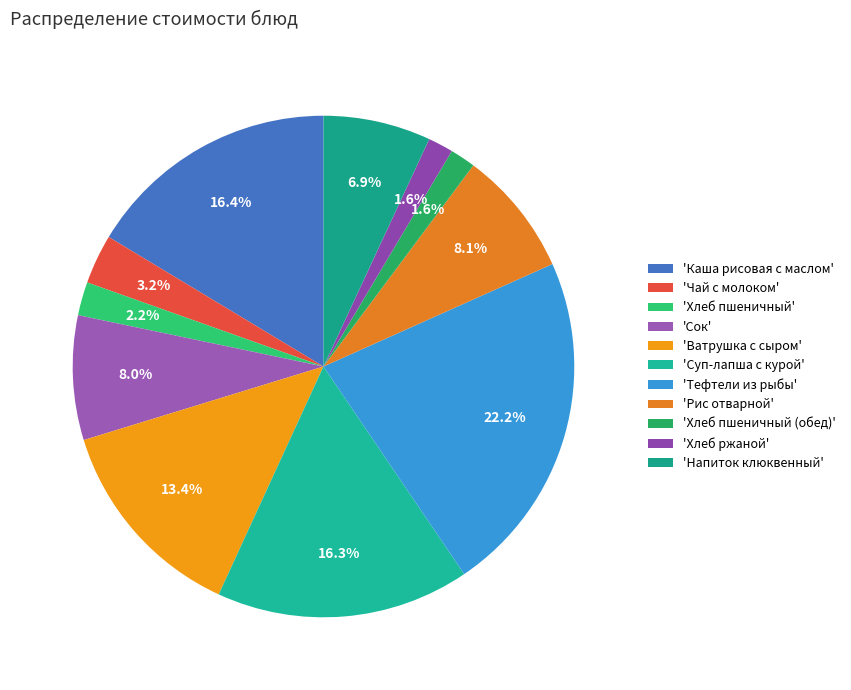

Rank the categories by value from lowest to highest.

Хлеб ржаной, Хлеб пшеничный (обед), Хлеб пшеничный, Чай с молоком, Напиток клюквенный, Сок, Рис отварной, Ватрушка с сыром, Суп-лапша с курой, Каша рисовая с маслом, Тефтели из рыбы